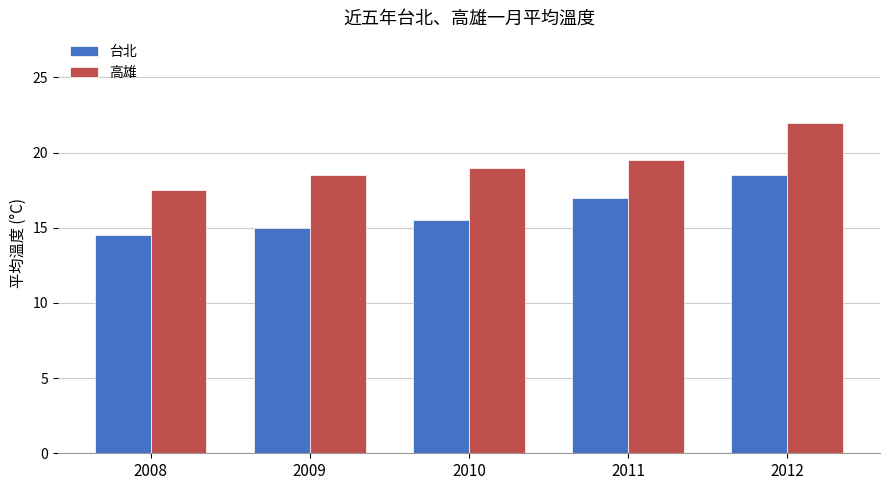

How many data points does each series have?

5